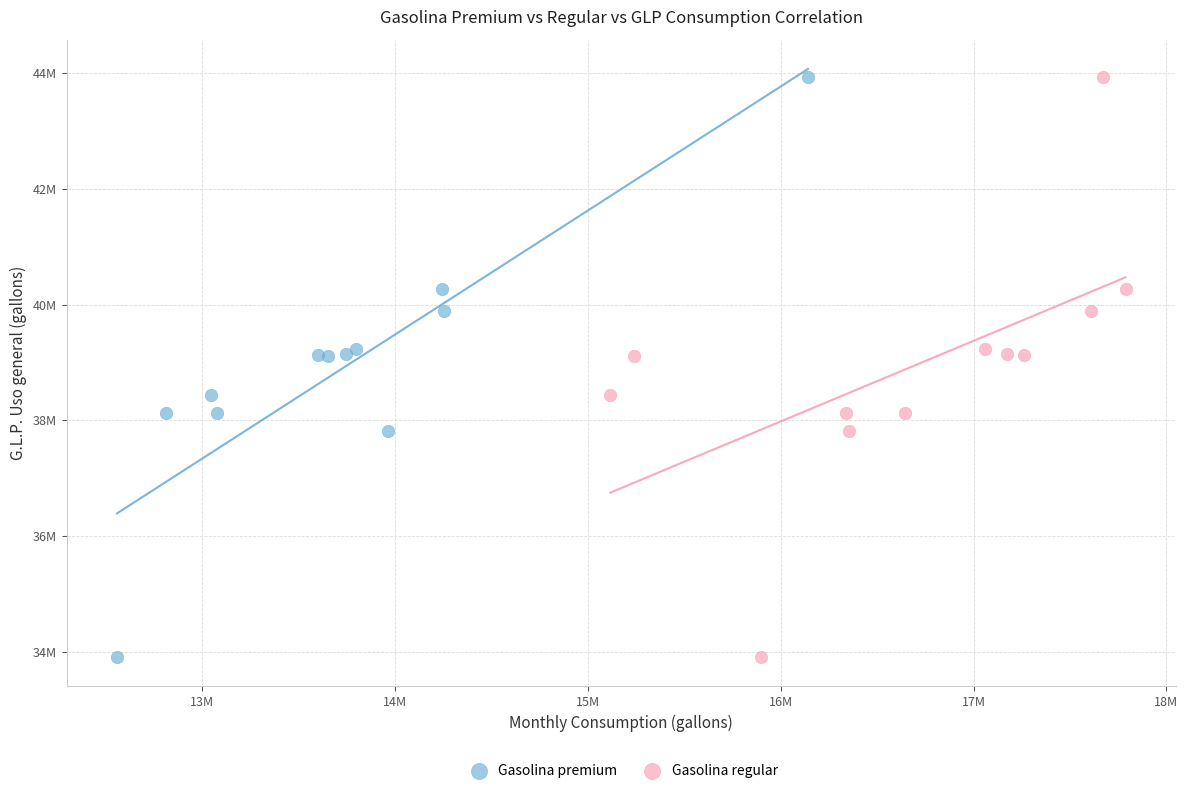

What are all the series names shown in the legend?

Gasolina premium, Gasolina regular